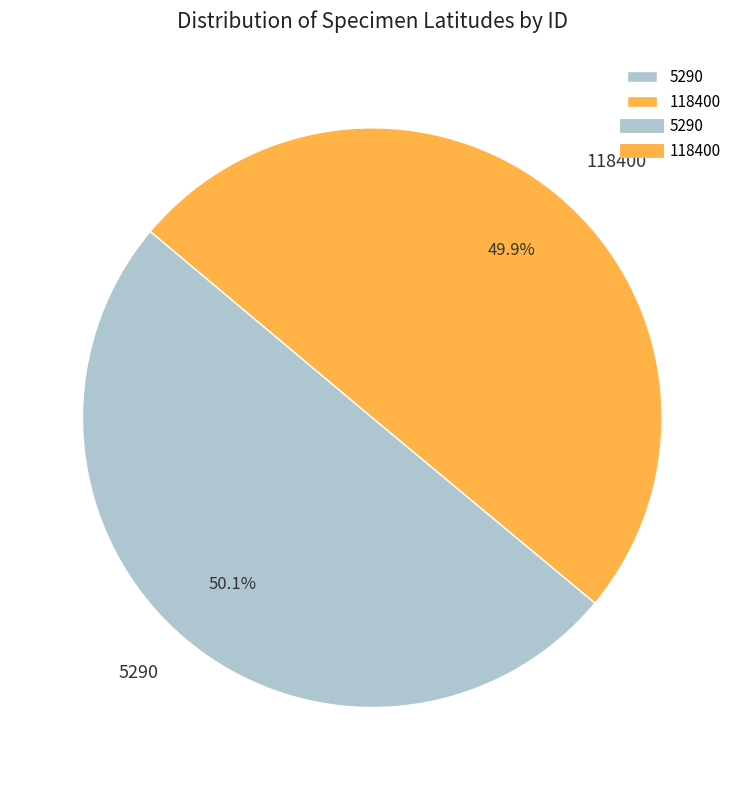

How many slices are in this pie chart?

2